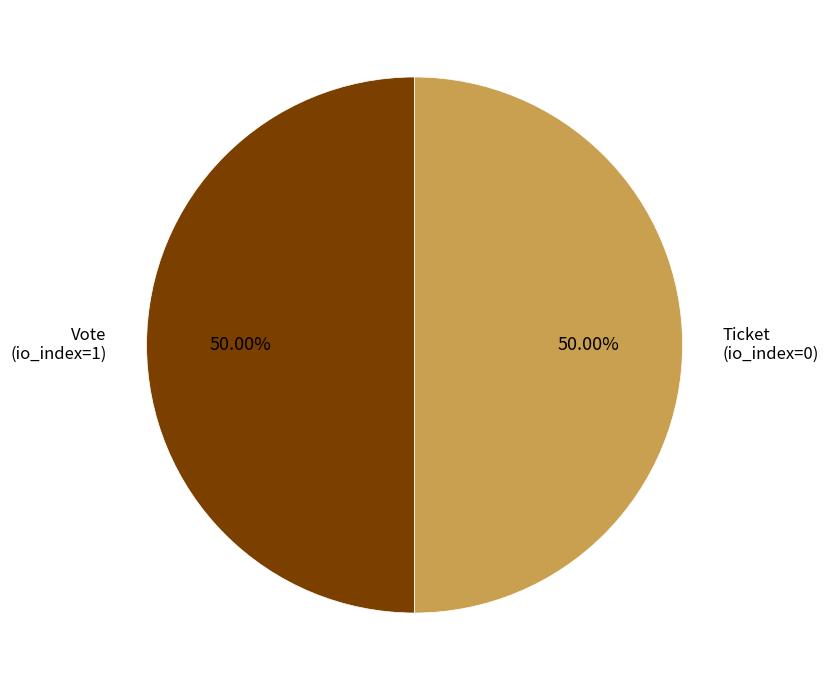

Do Ticket (io_index=0) and Vote (io_index=1) together represent more than half of the pie?

Yes